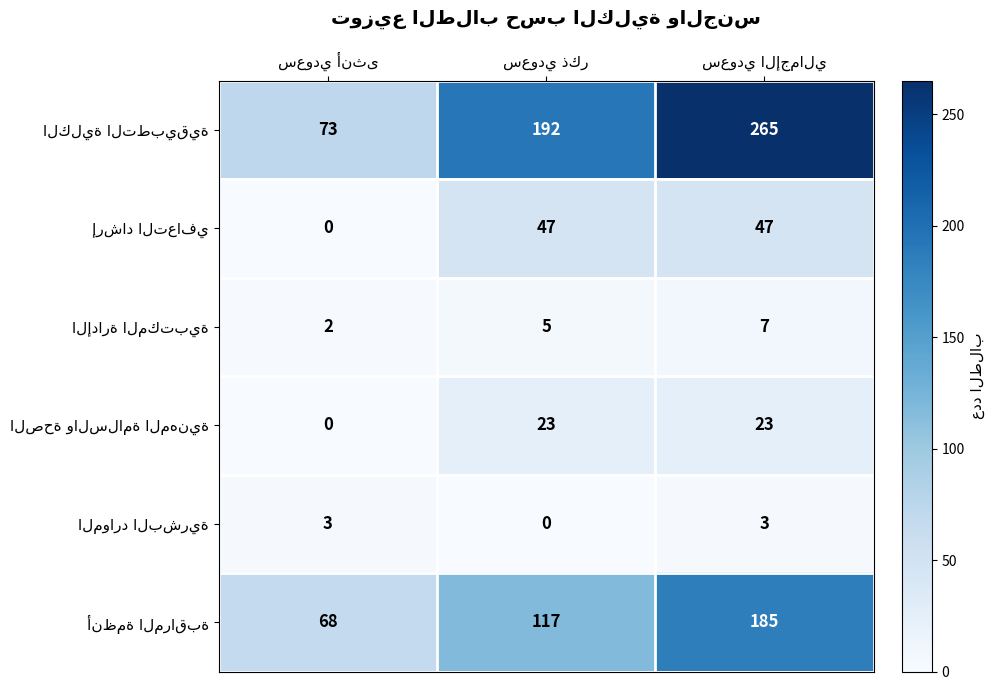

What is the greatest value displayed?

265